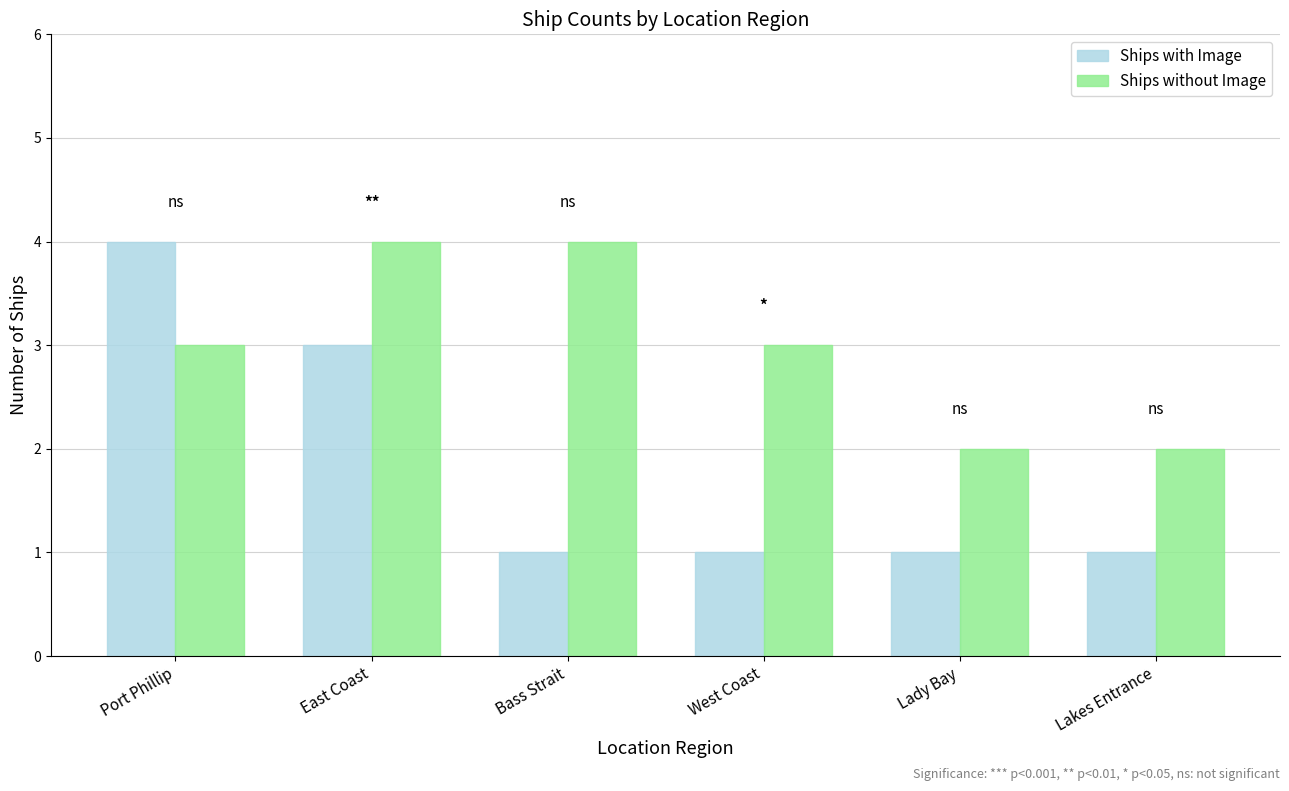

How many Ships without Image values are between 2 and 4?

6